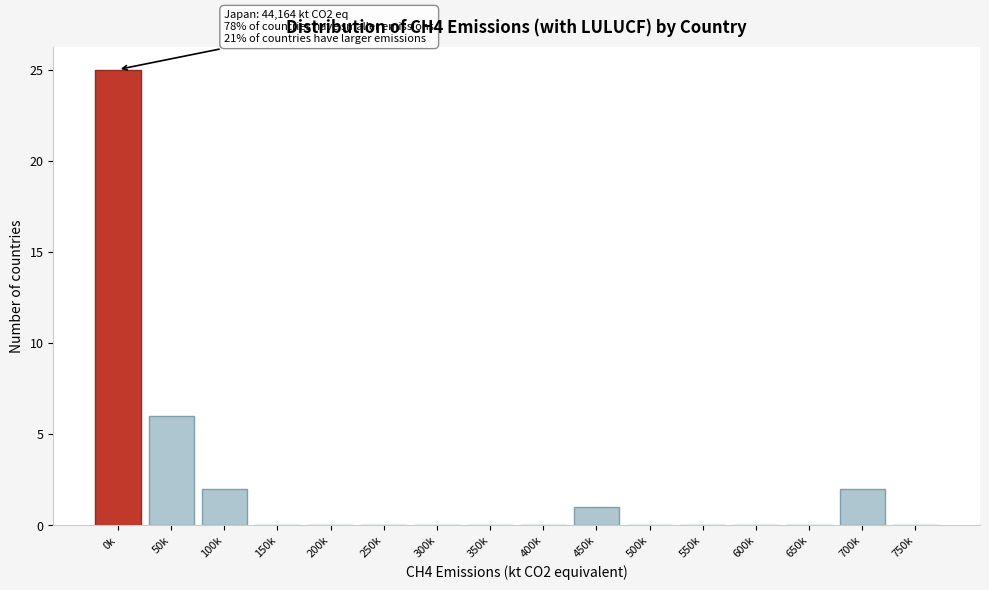

Reading left to right, list all the values displayed in this chart.

0k=25	50k=6	100k=2	150k=0	200k=0	250k=0	300k=0	350k=0	400k=0	450k=1	500k=0	550k=0	600k=0	650k=0	700k=2	750k=0